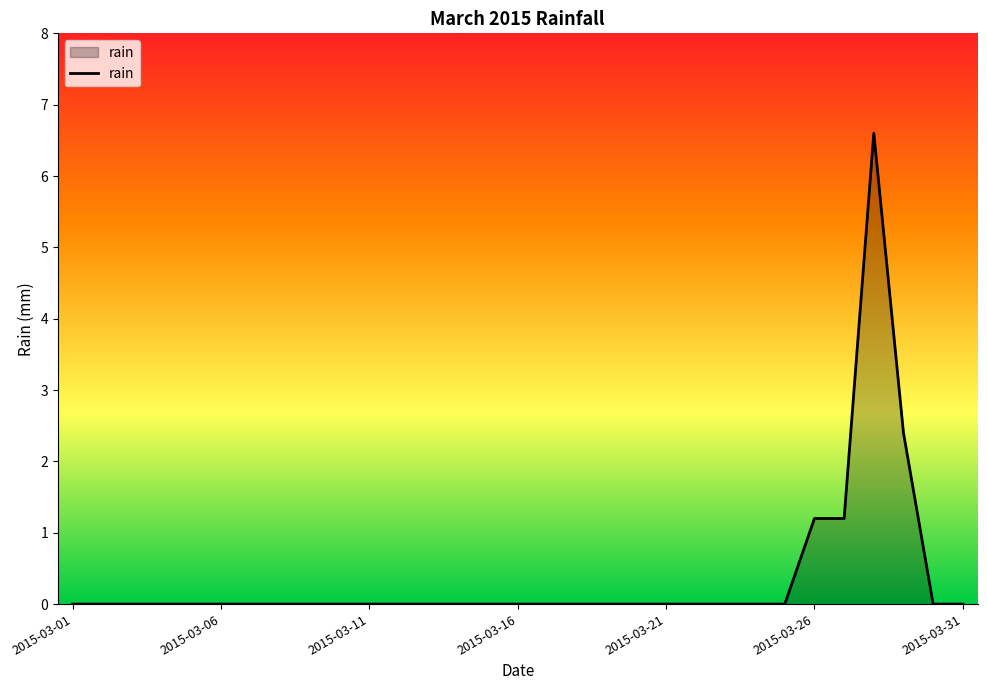

How many lines are shown in the chart?

1